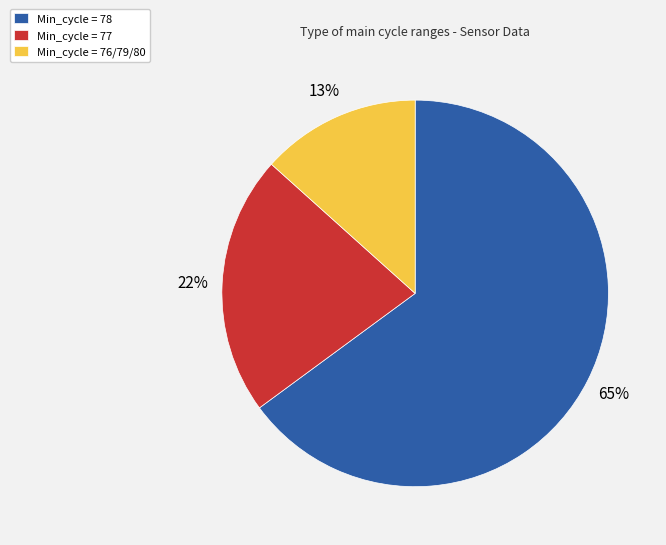

Between Min_cycle = 77 and Min_cycle = 76/79/80, which is larger?

Min_cycle = 77